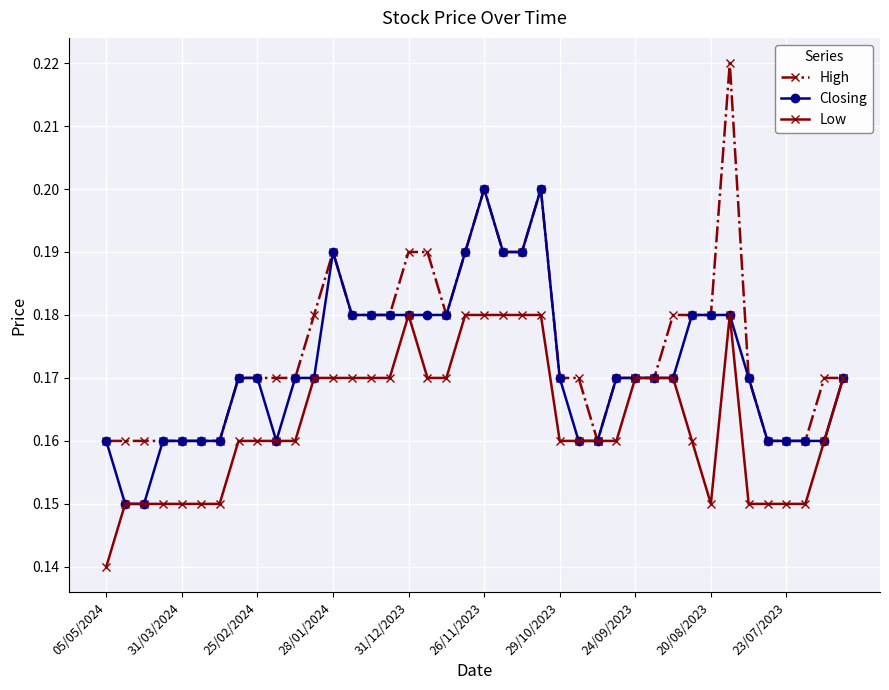

What is the sum of all High values?

7.0